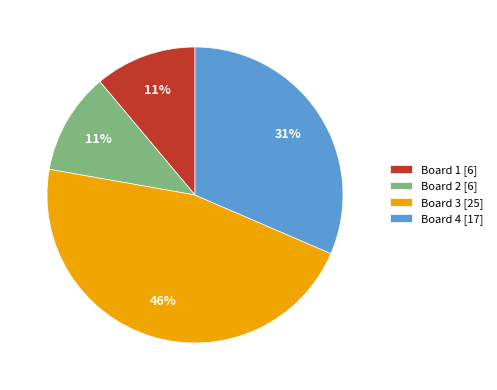

Which slice is the largest?

Board 3 [25]